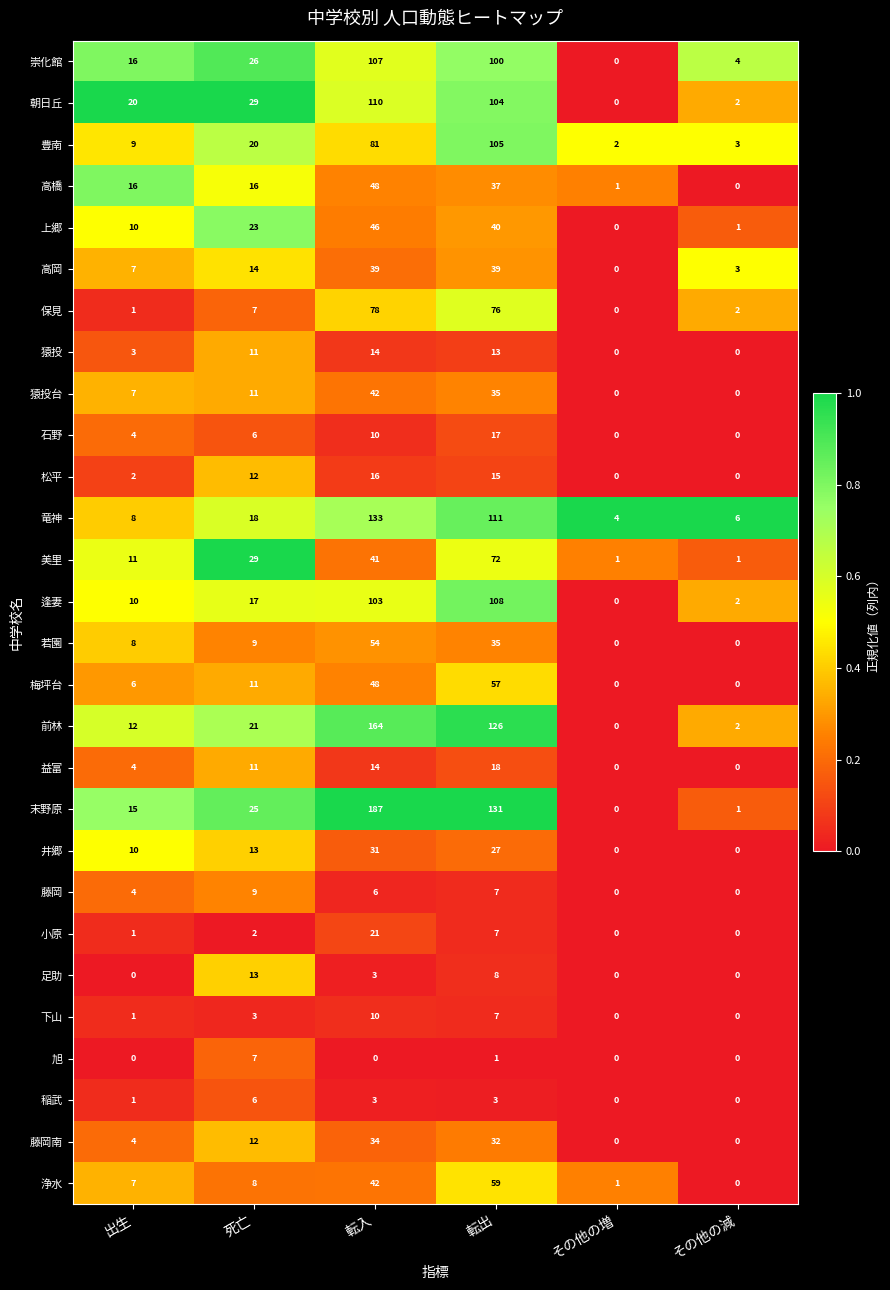

What is the highest value of the 旭 series?

7